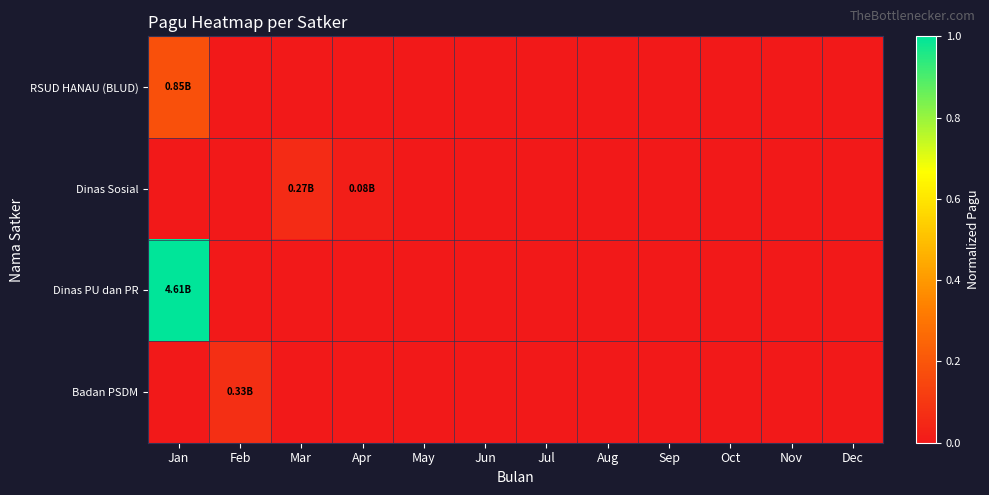

Which has a higher value, Jan or Dec?

Jan